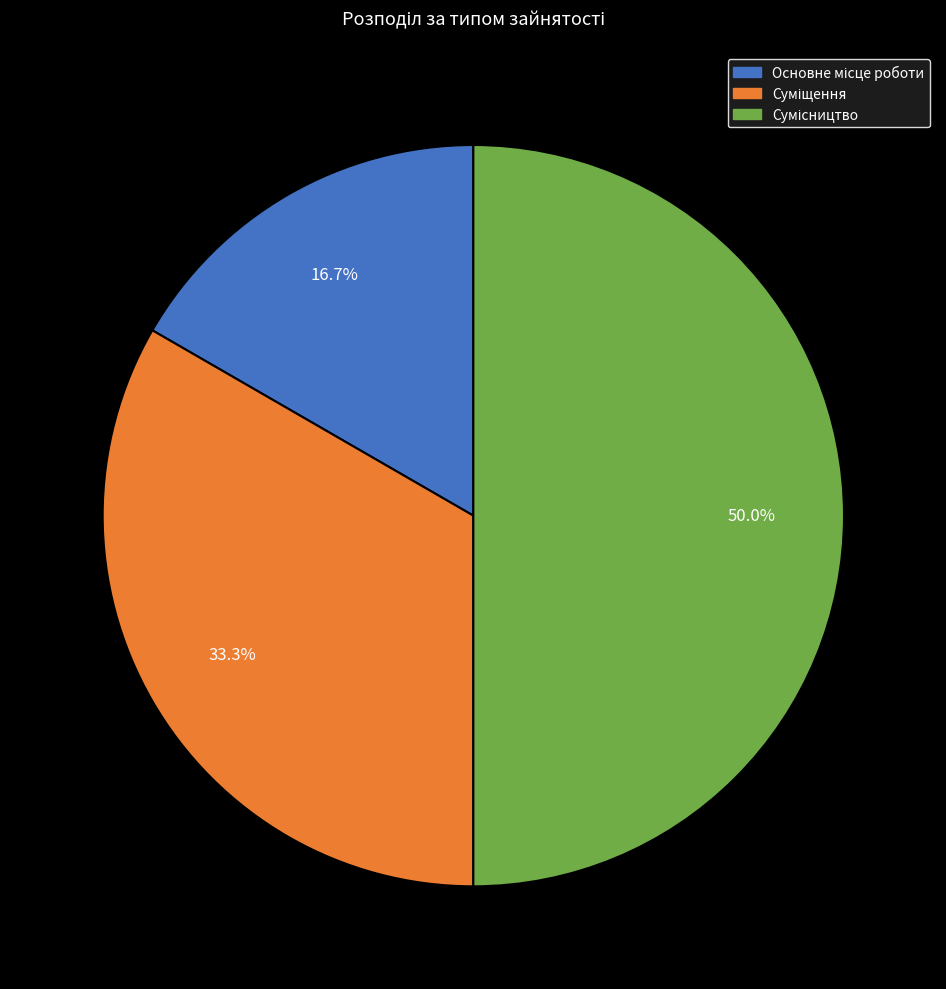

How many slices are in this pie chart?

3